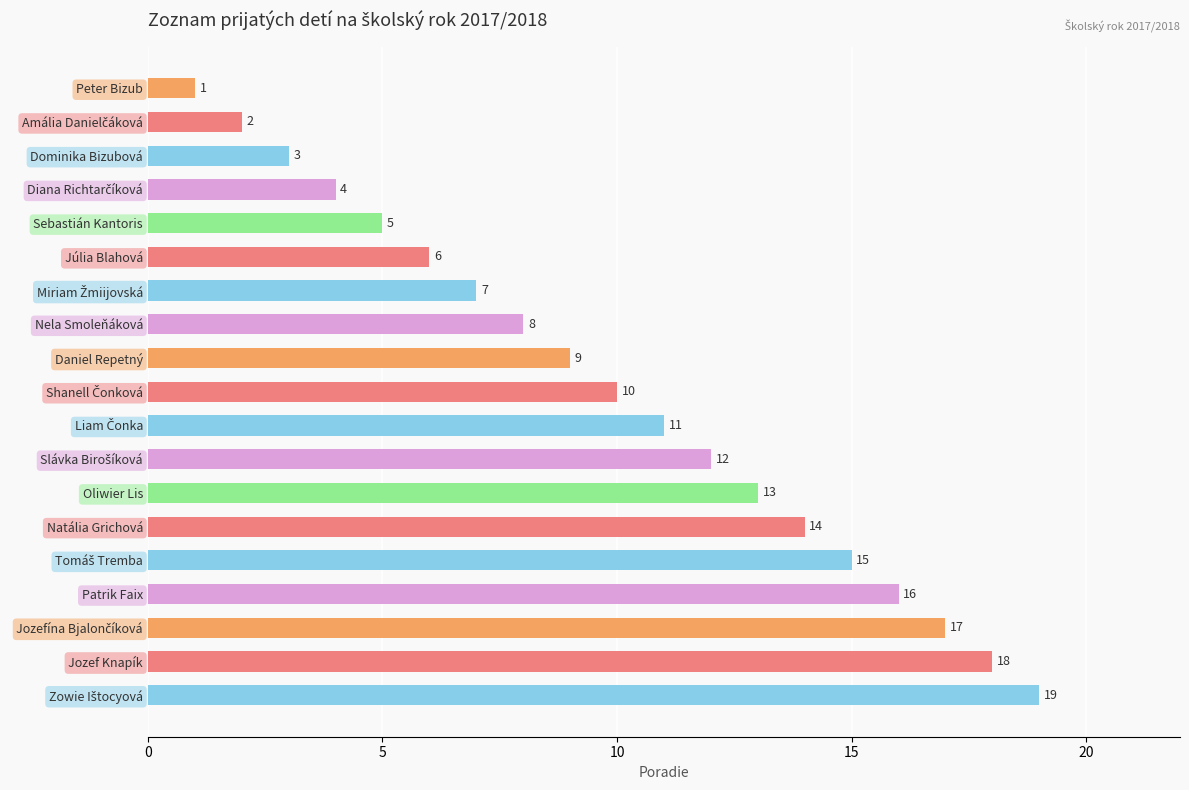

Which has a higher value, Jozef Knapík or Patrik Faix?

Jozef Knapík